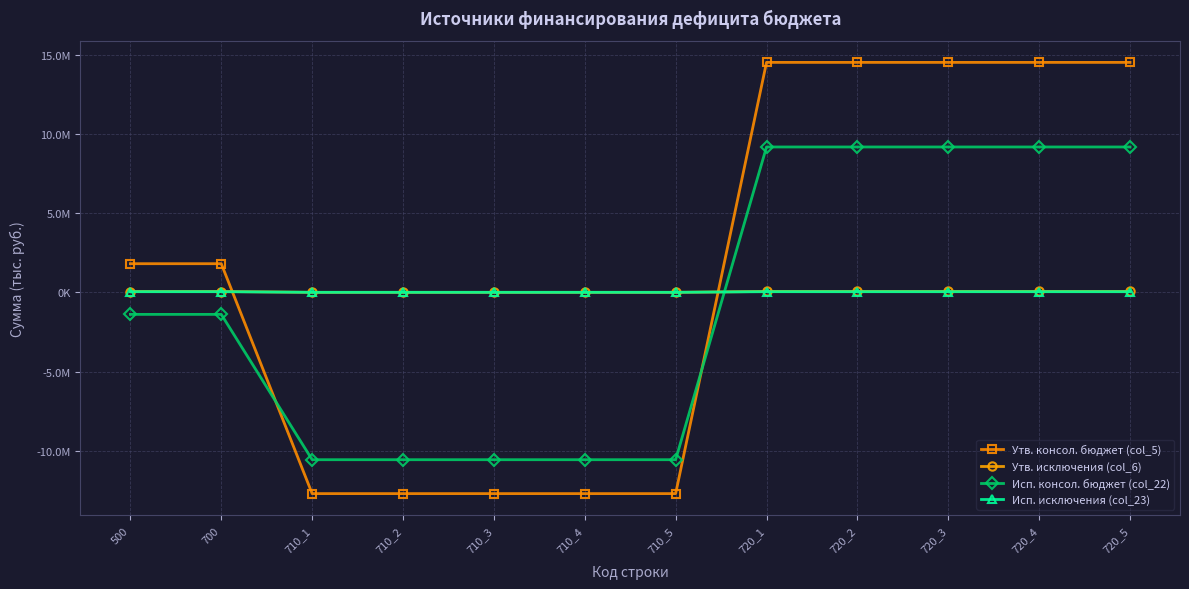

What are all the series names shown in the legend?

Утв. консол. бюджет (col_5), Утв. исключения (col_6), Исп. консол. бюджет (col_22), Исп. исключения (col_23)